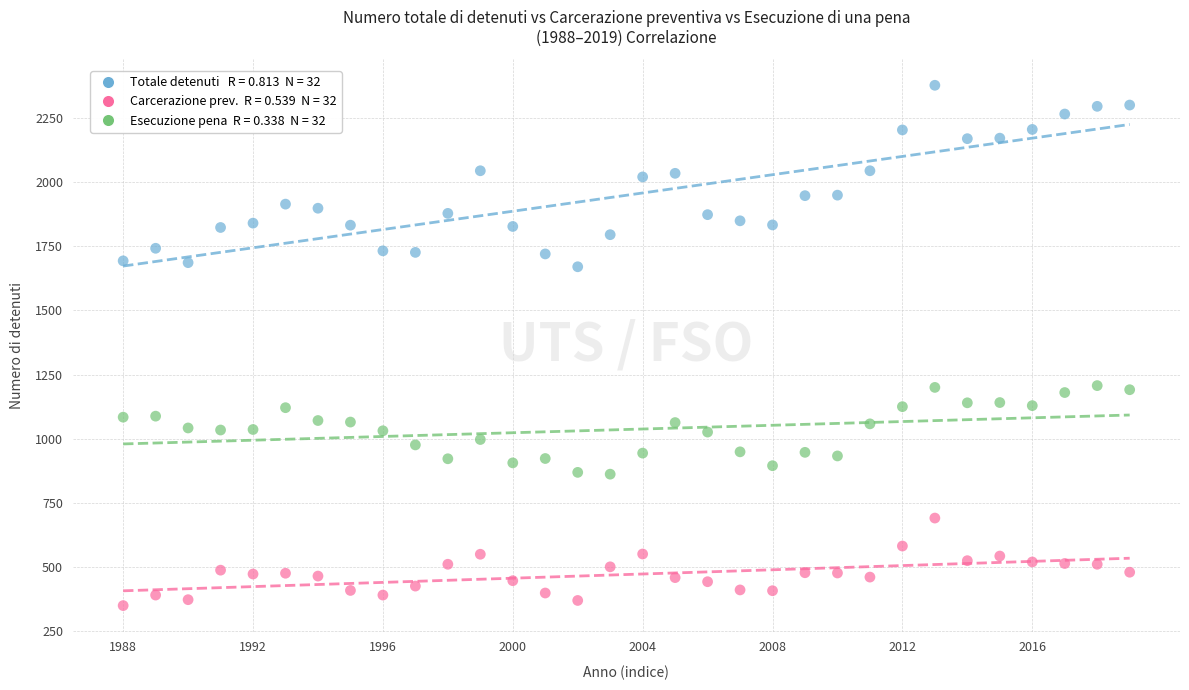

Across all data points, what is the range of Y values (max minus min)?

2027